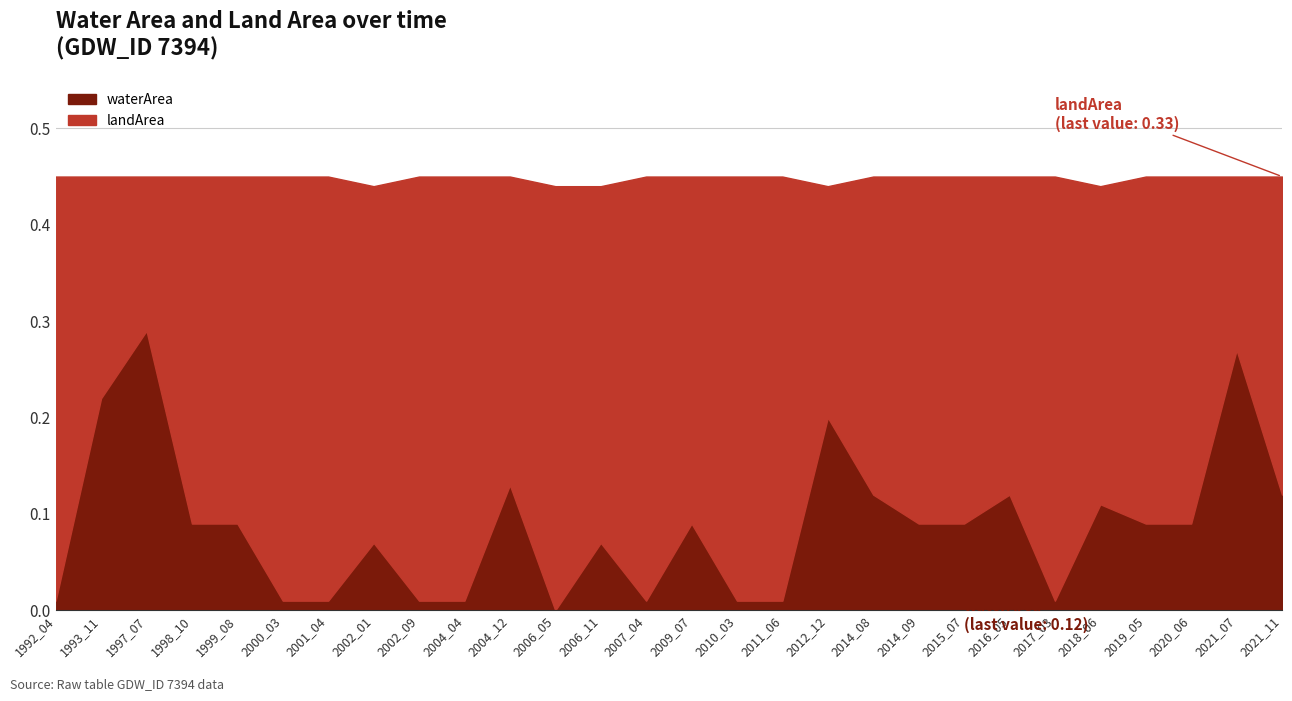

What is the value of the landArea point at the 26th from the left?

0.4